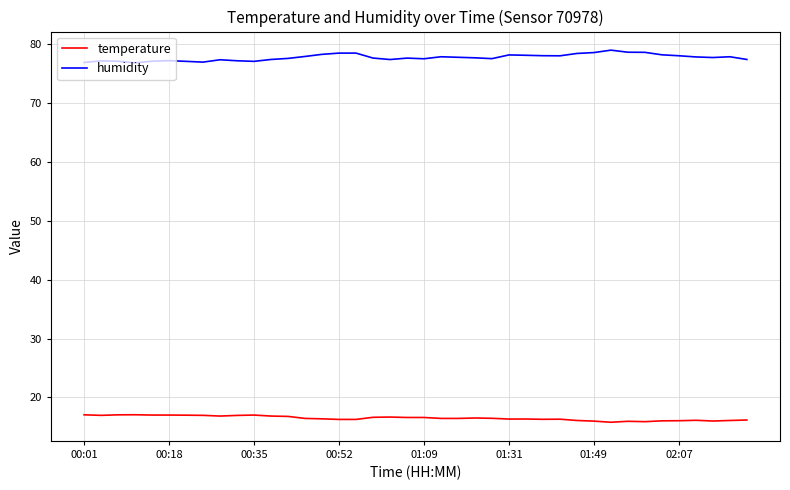

Does the chart have visible grid lines?

Yes